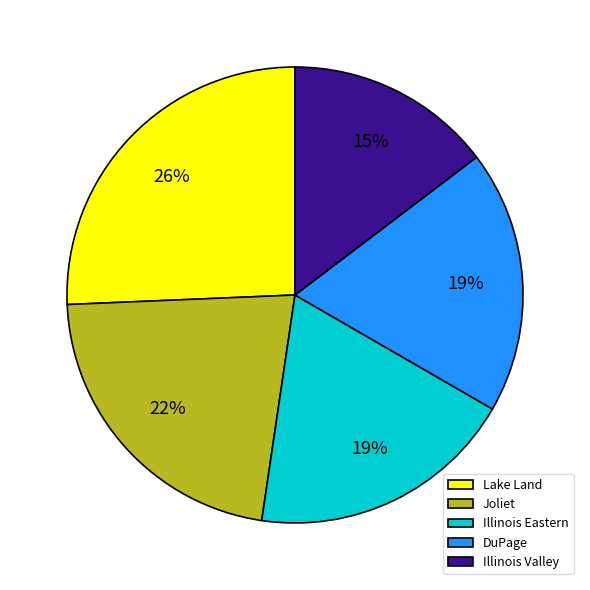

Does any single category account for the majority?

No